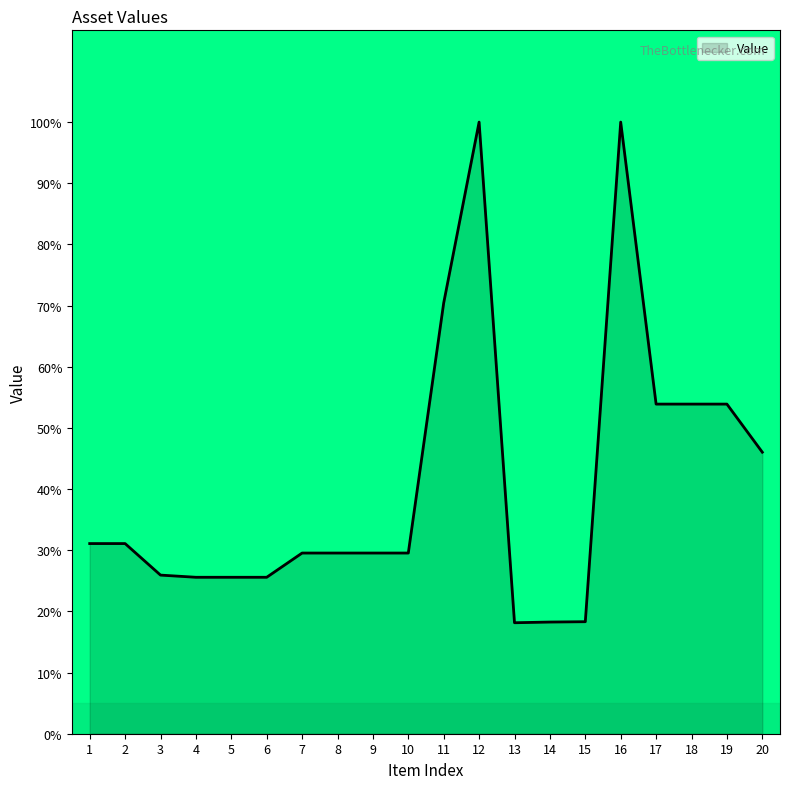

What is the difference between the maximum and minimum values?

81.9